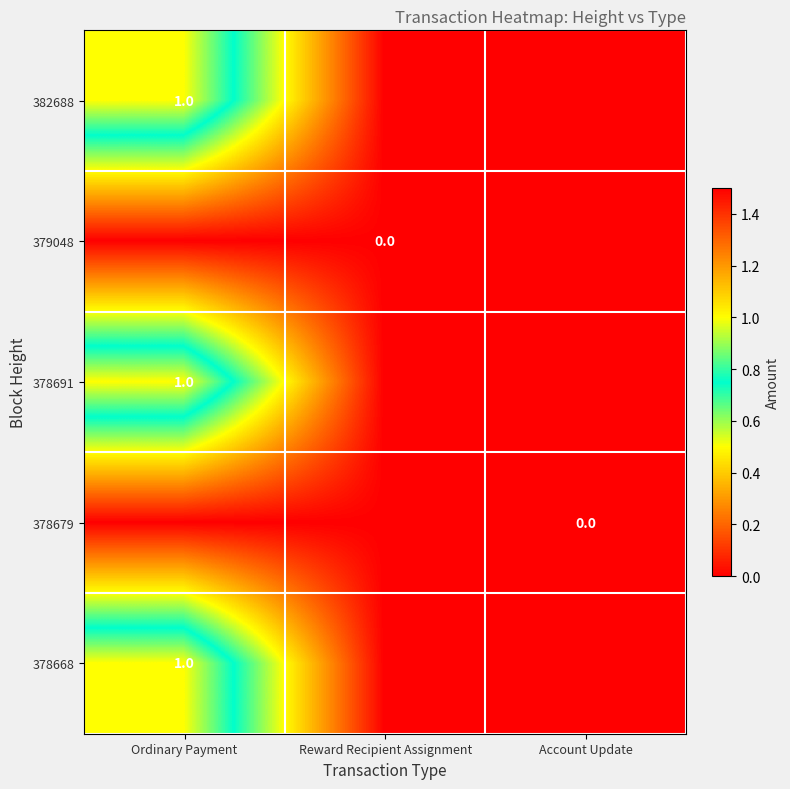

How many 378691 values are between 0 and 1?

3